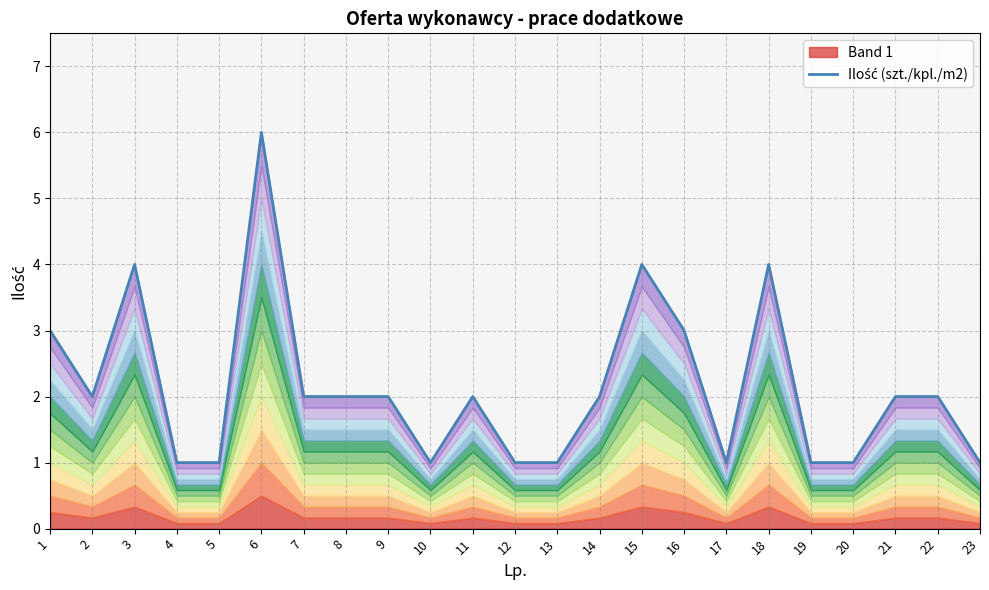

The value at 18 is 5. True or false?

False